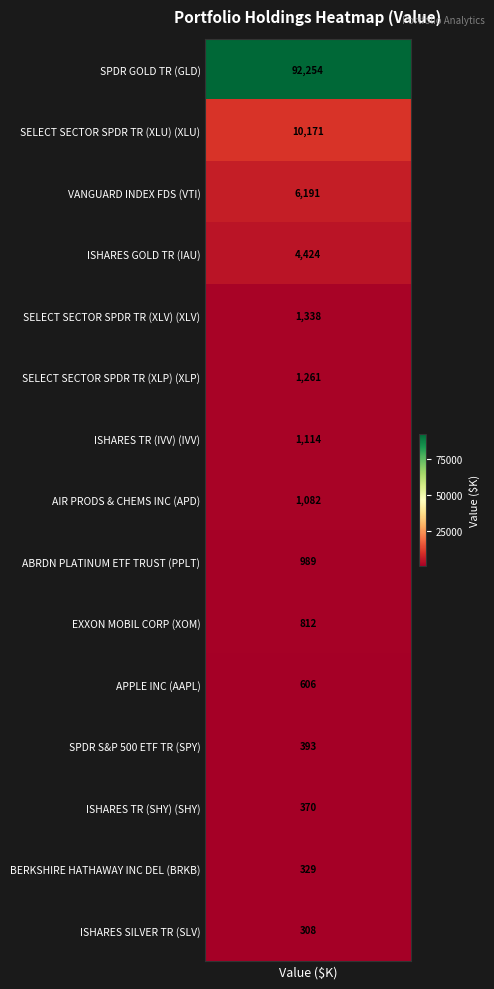

How many data points are above 1082?

7